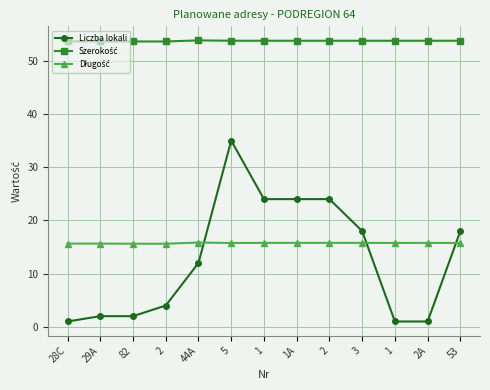

How many lines are shown in the chart?

3